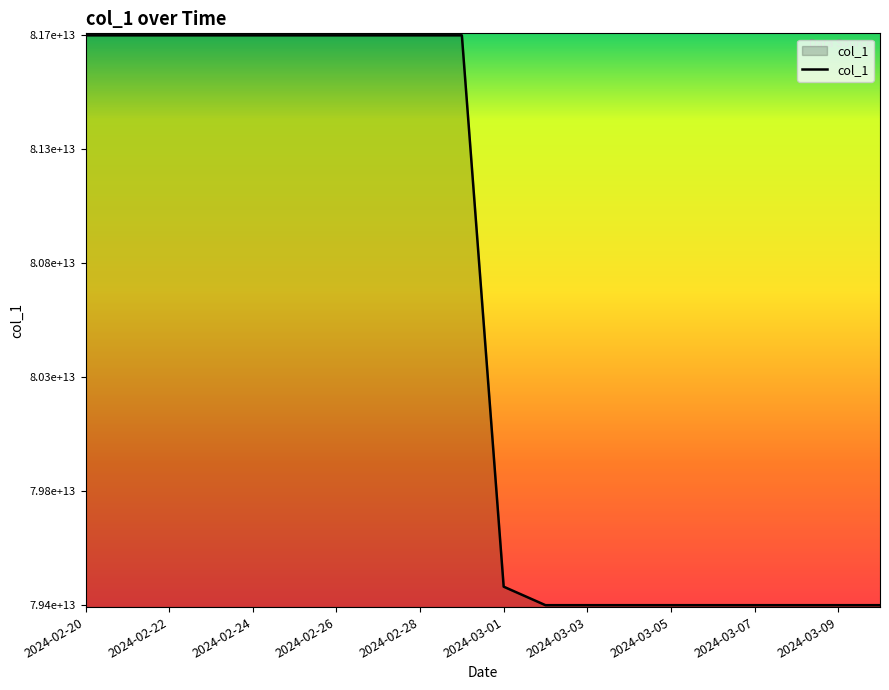

What is the value of the 20th point from the left?

79351228131136.8